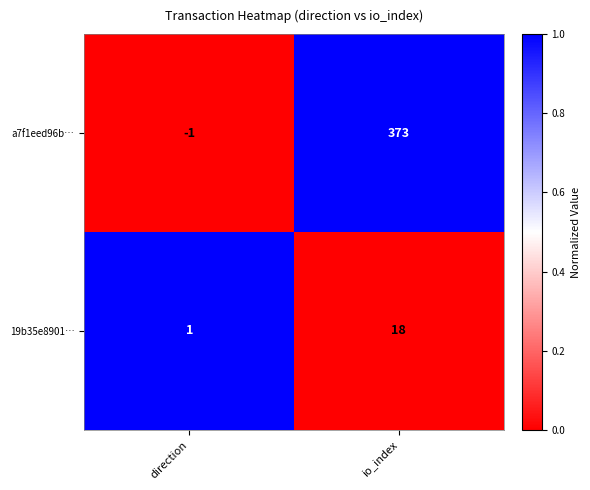

How many categories are shown in the chart?

2